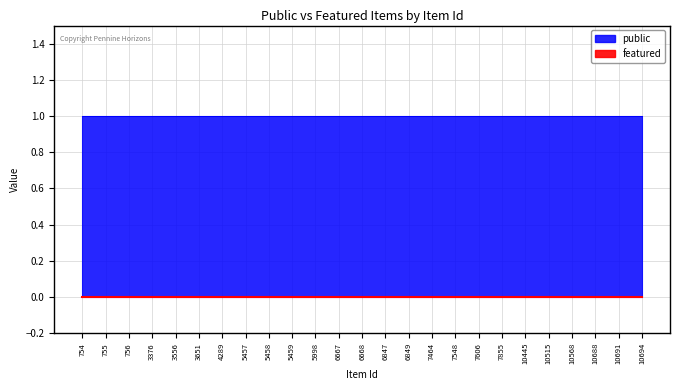

Which series changed the most between 3376 and 6849?

public